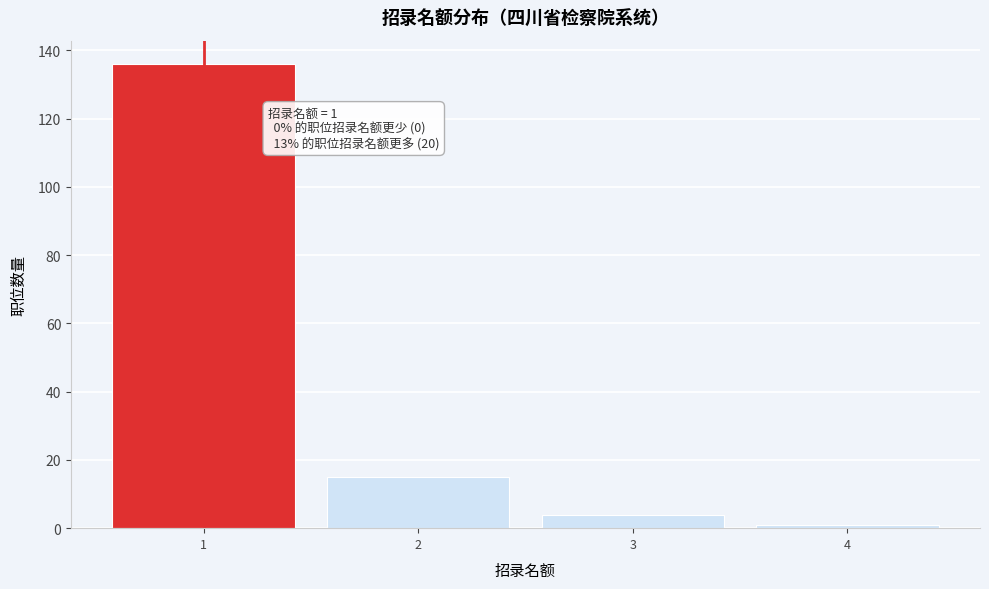

Over which range of the x-axis is the bar tallest?

0.5 to 1.5